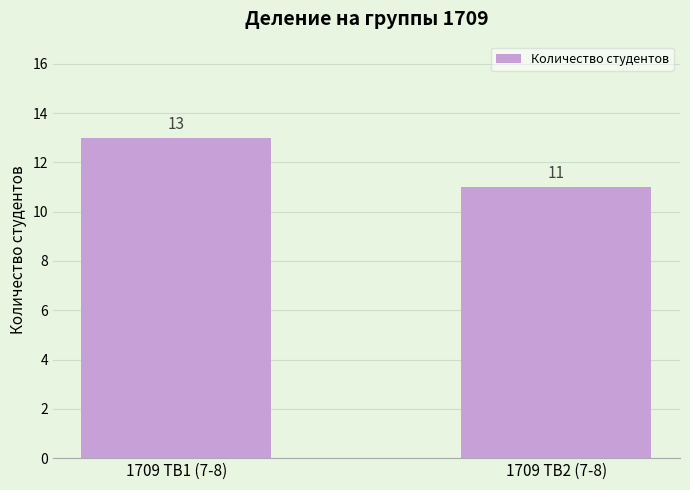

Rank the categories by value from lowest to highest.

1709 ТВ2 (7-8), 1709 ТВ1 (7-8)